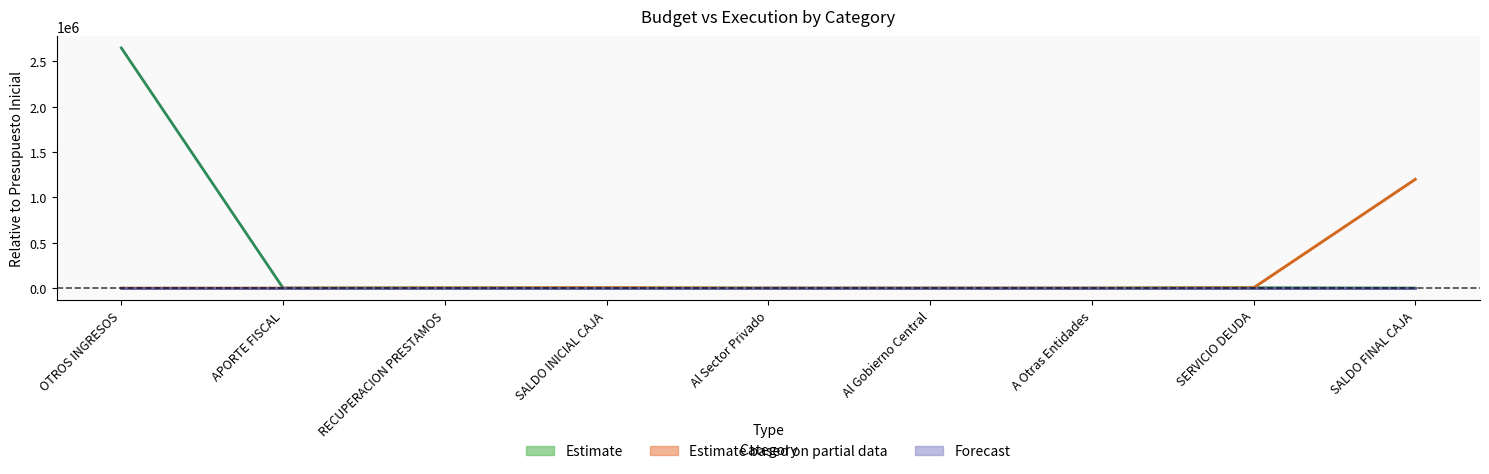

What is the difference between the highest and lowest values at Al Gobierno Central?

0.1